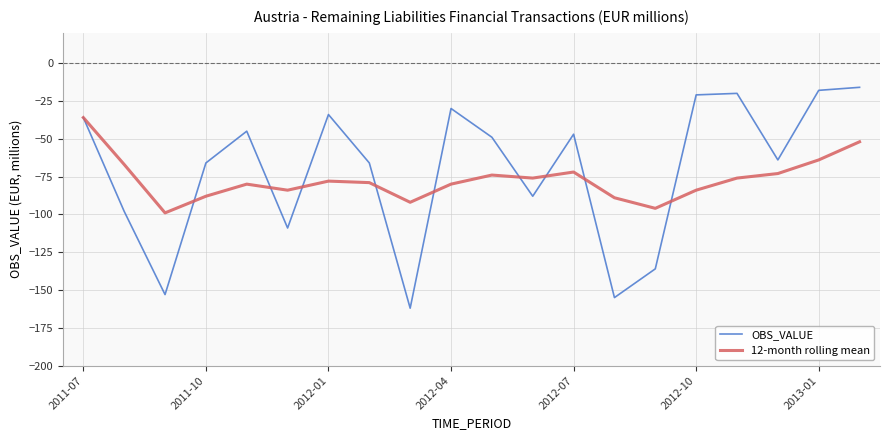

What is the minimum value for 12-month rolling mean?

-99